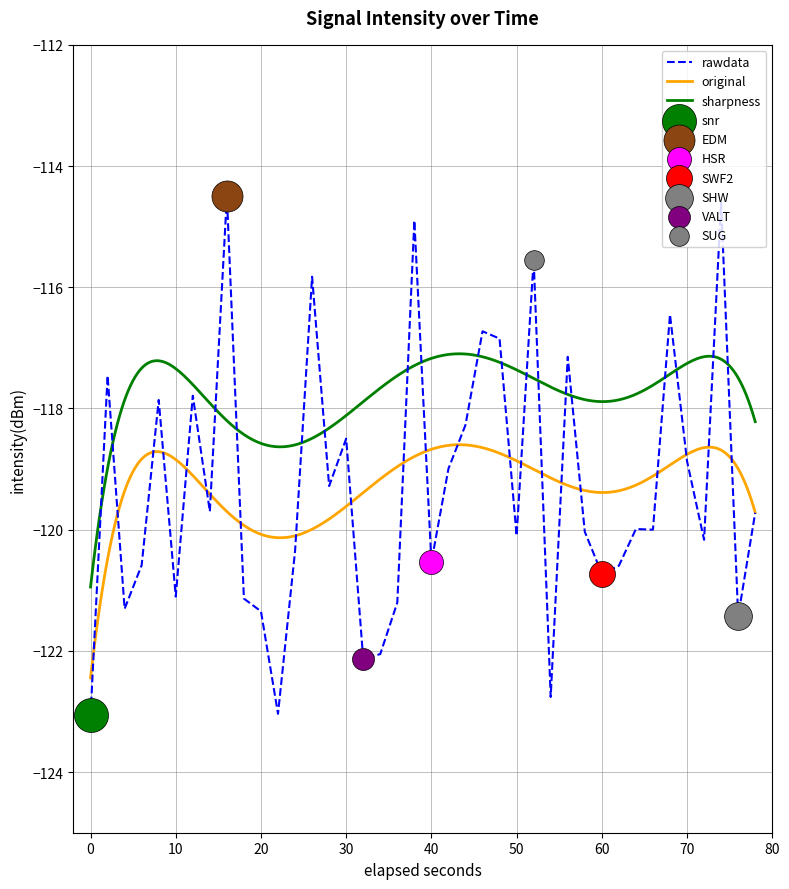

What is the lowest value of the rawdata series?

-123.1